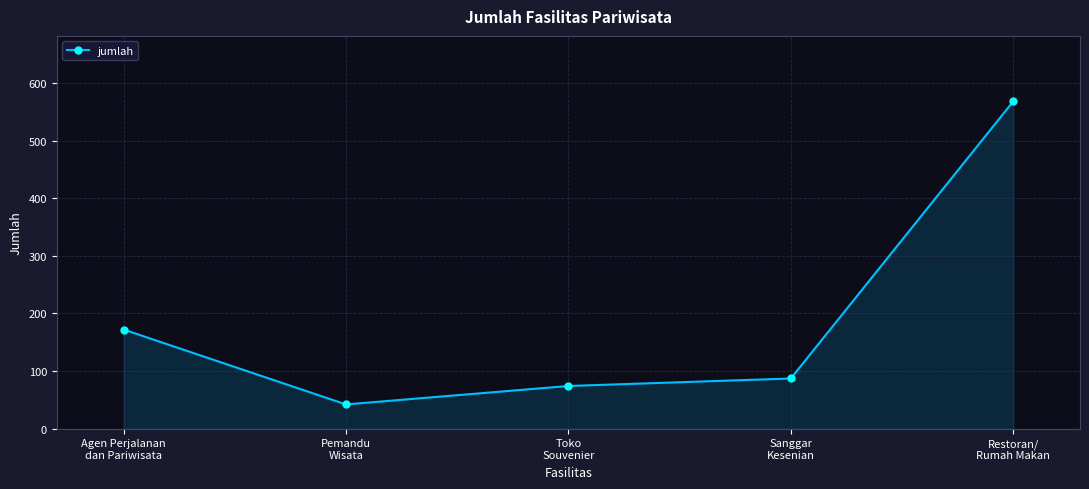

What is the sum of all values?

943